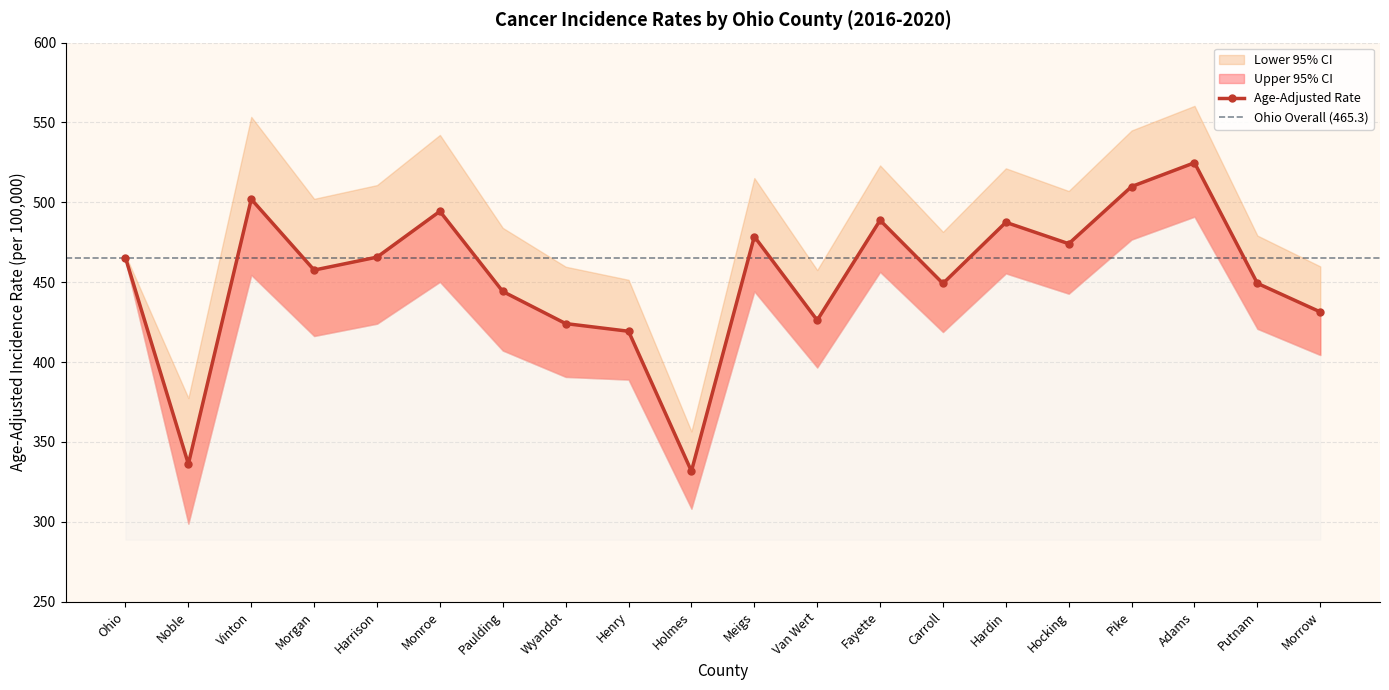

At which category does Lower 95% CI reach its first local peak?

Vinton